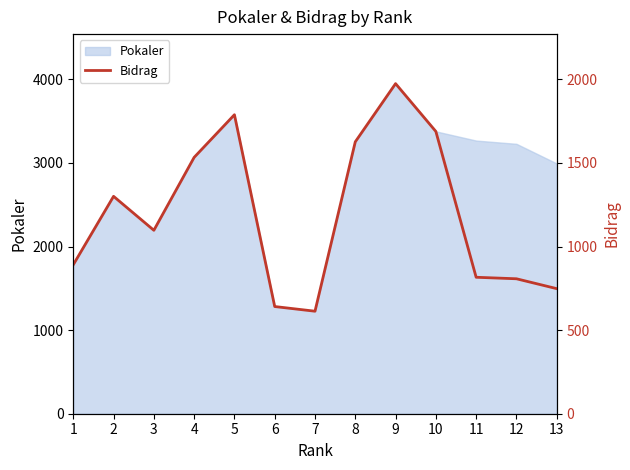

How many lines are shown in the chart?

1